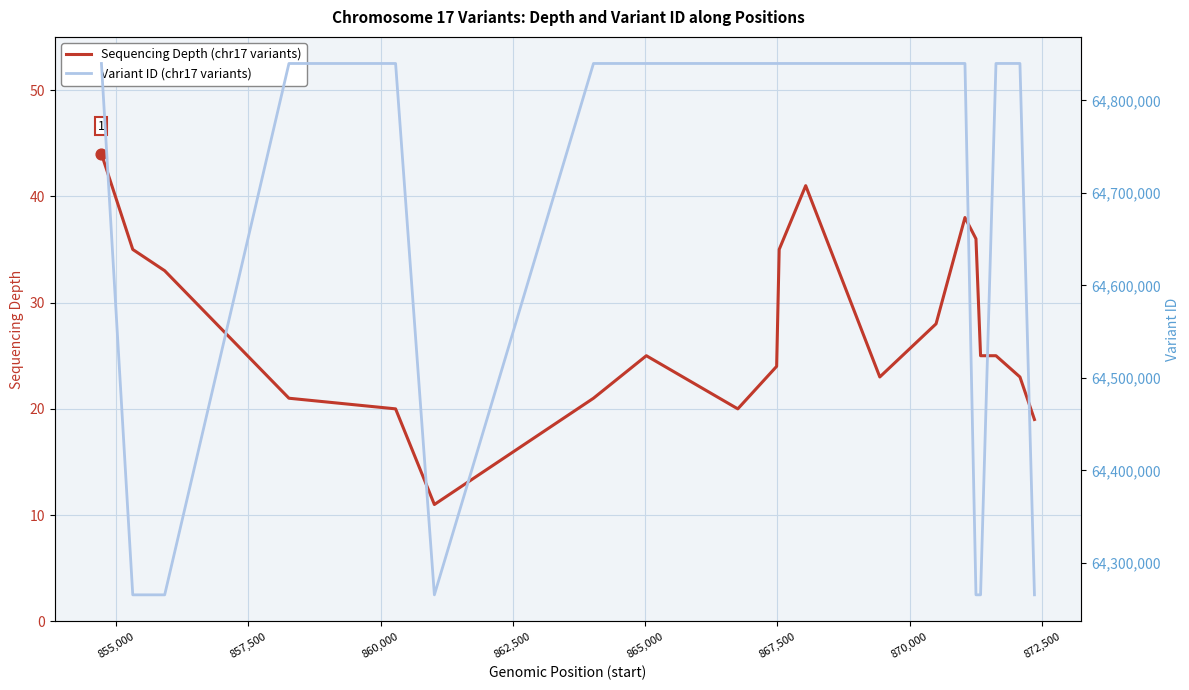

What are all the series names shown in the legend?

Sequencing Depth (chr17 variants), Variant ID (chr17 variants)